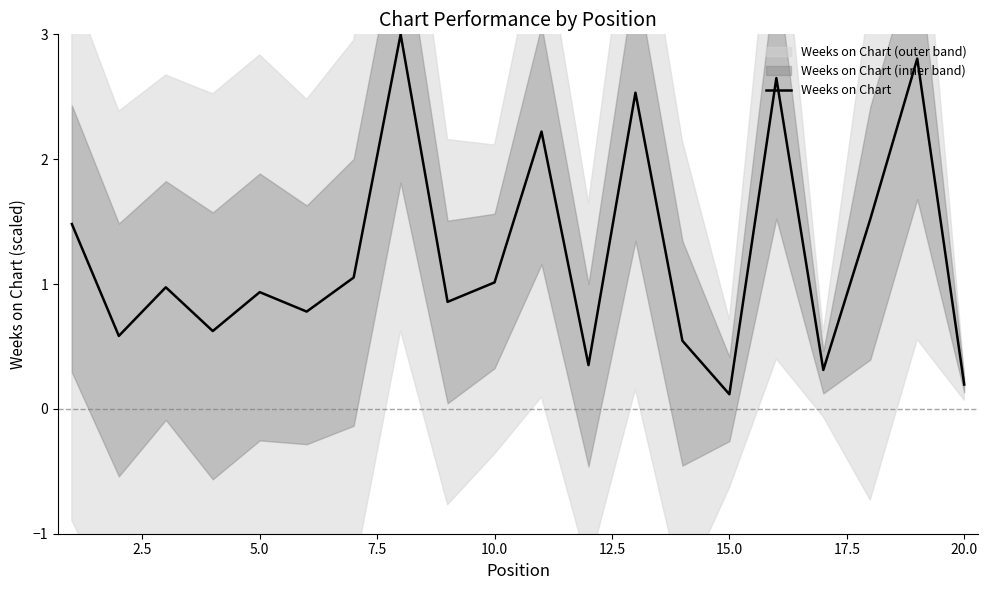

What is the maximum value for Weeks on Chart?

3.0